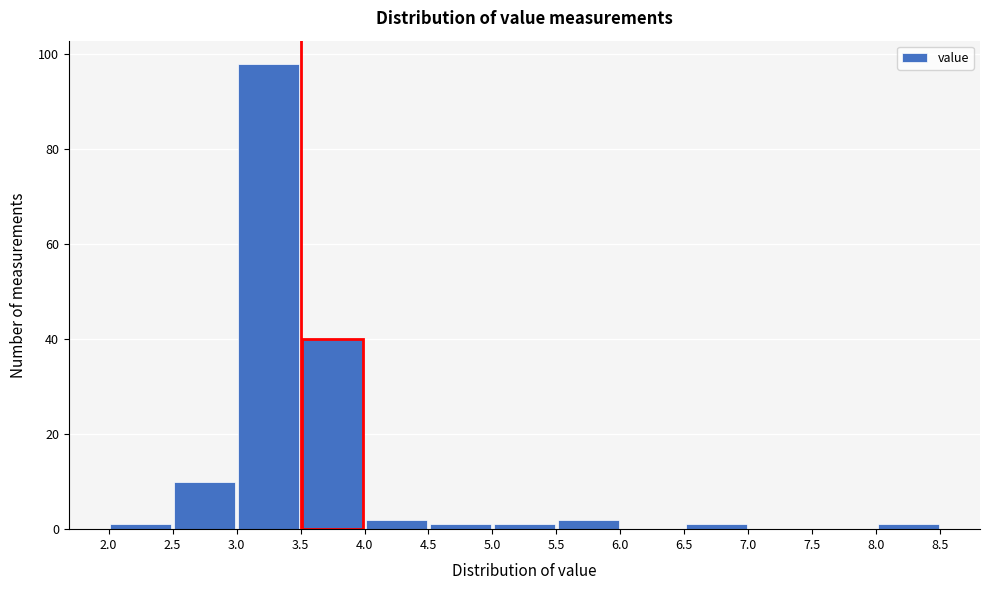

Reading left to right, transcribe this chart: for each bar, give the range it covers on the x-axis and its height. The values are not printed on the chart, so give them approximately, as read against the axis.

2.0 to 2.5: under 2
2.5 to 3.0: 10
3.0 to 3.5: 98
3.5 to 4.0: 40
4.0 to 4.5: 2
4.5 to 5.0: under 2
5.0 to 5.5: under 2
5.5 to 6.0: 2
6.0 to 6.5: 0
6.5 to 7.0: under 2
7.0 to 7.5: 0
7.5 to 8.0: 0
8.0 to 8.5: under 2